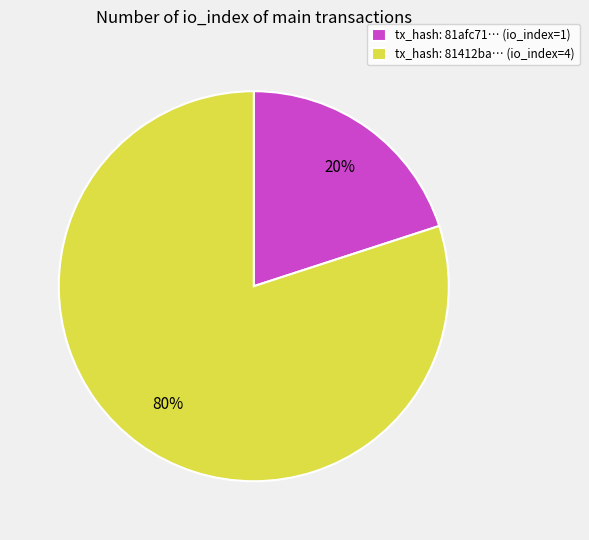

To the nearest percent, what is the difference between the largest and smallest slice percentages?

60%